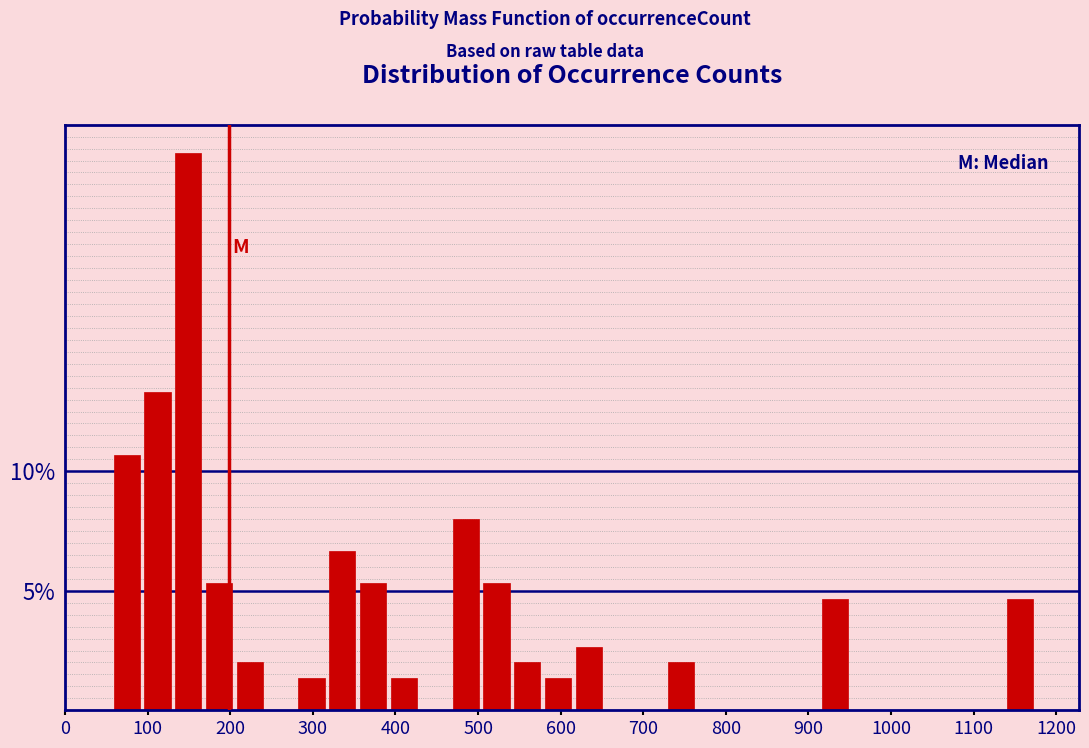

Around what value on the x-axis is the tallest bar? Give the approximate position of its centre, as read against the axis.

150